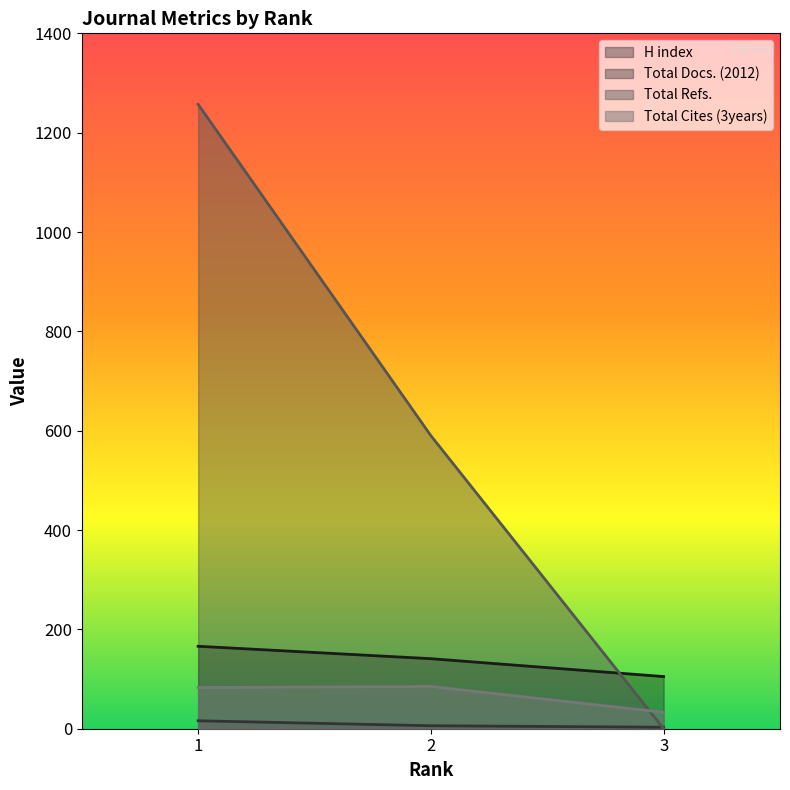

At 3, list the series in order from smallest to largest.

Total Refs., Total Docs. (2012), Total Cites (3years), H index